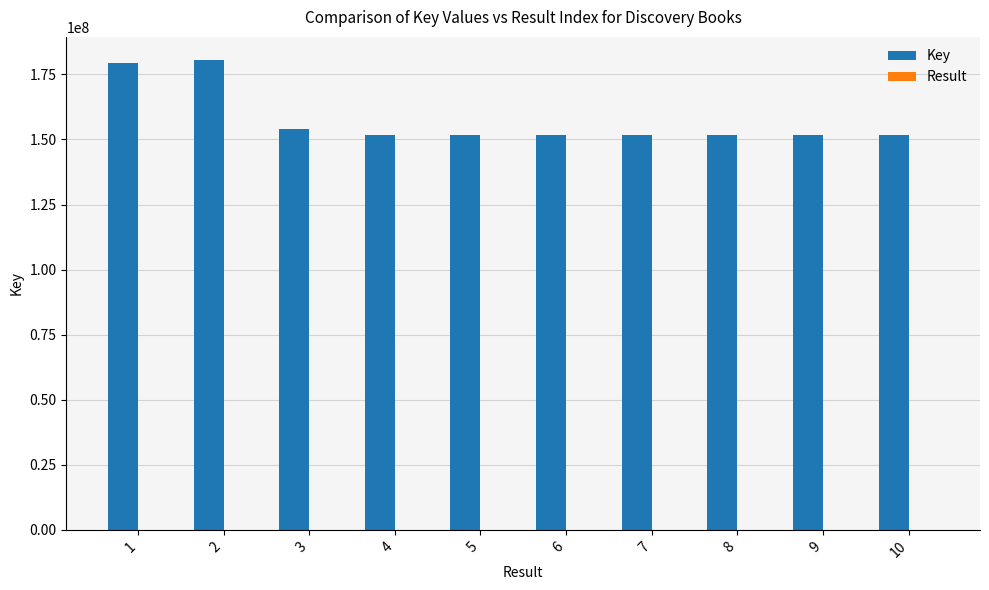

What is the highest value of the Key series?

180402298